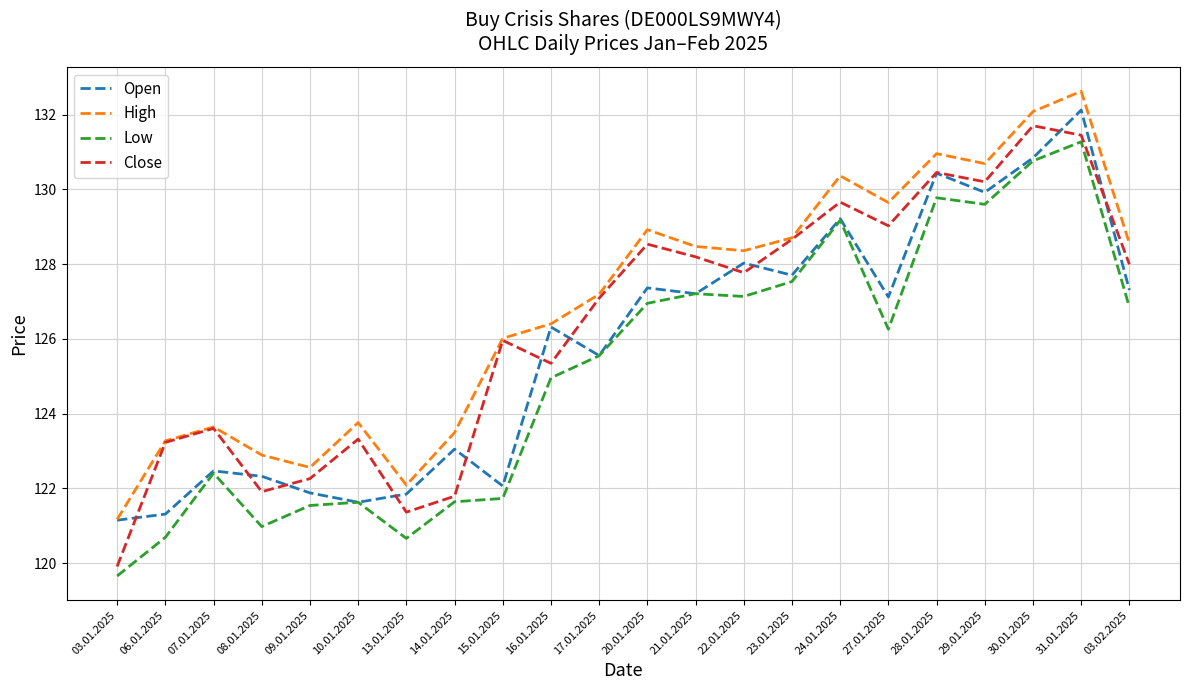

What is the sum of the Close values at 29.01.2025 and 31.01.2025?

261.6